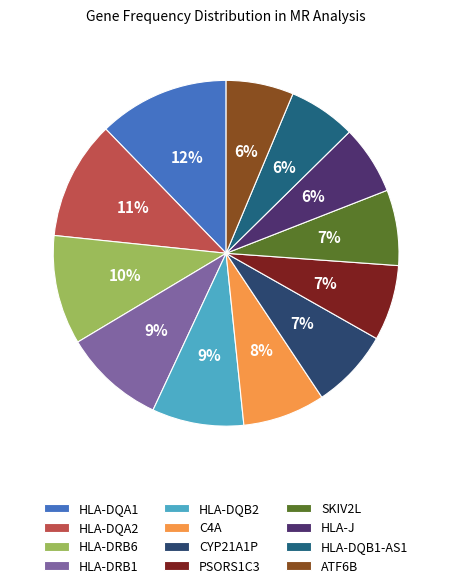

What percentage is the PSORS1C3 slice, to the nearest percent?

7%